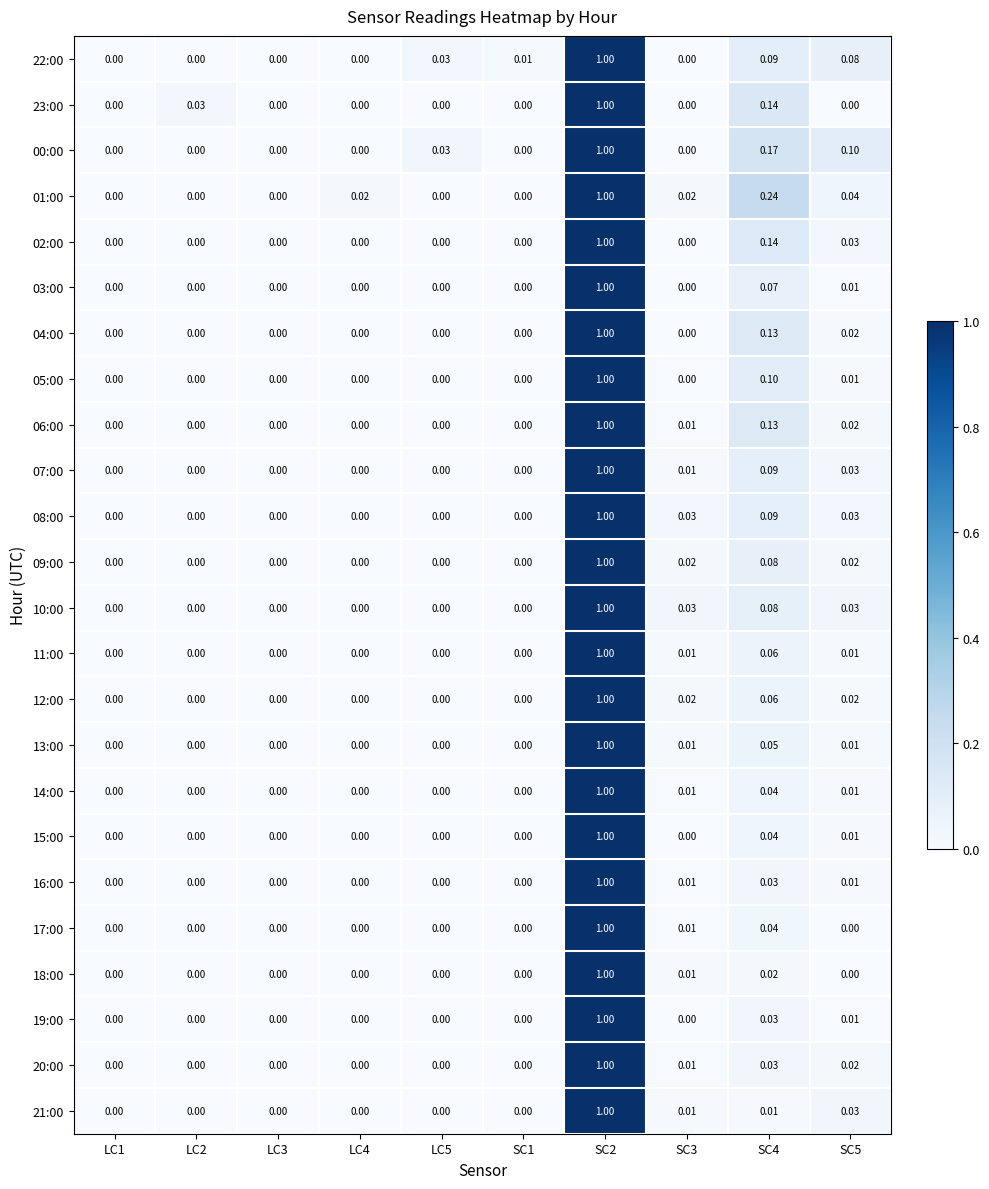

Which series has the largest total across all categories?

01:00